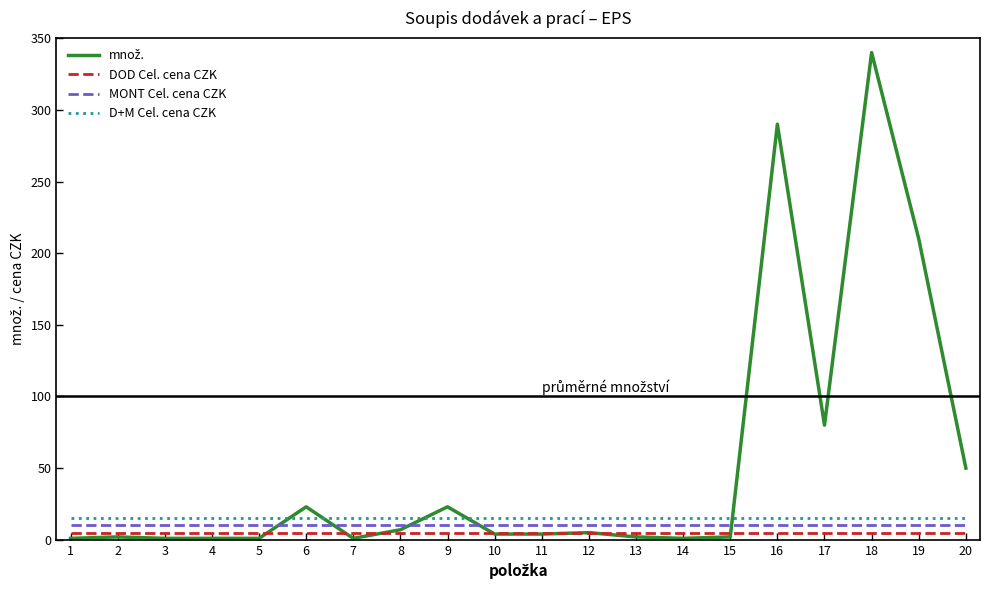

The MONT Cel. cena CZK series shows 10 at 7. True or false?

True